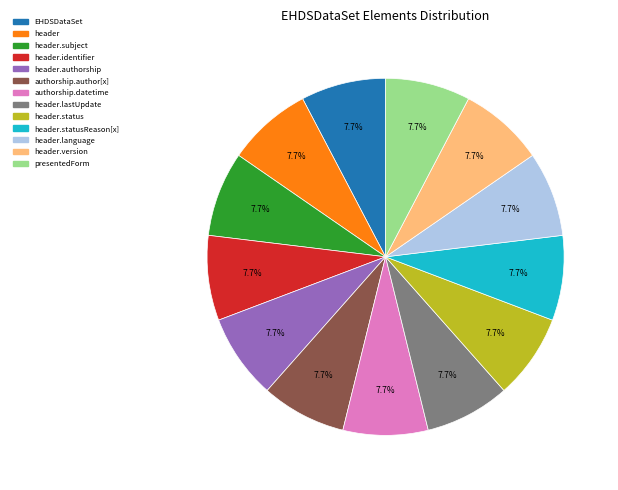

Is there a majority slice in this chart?

No